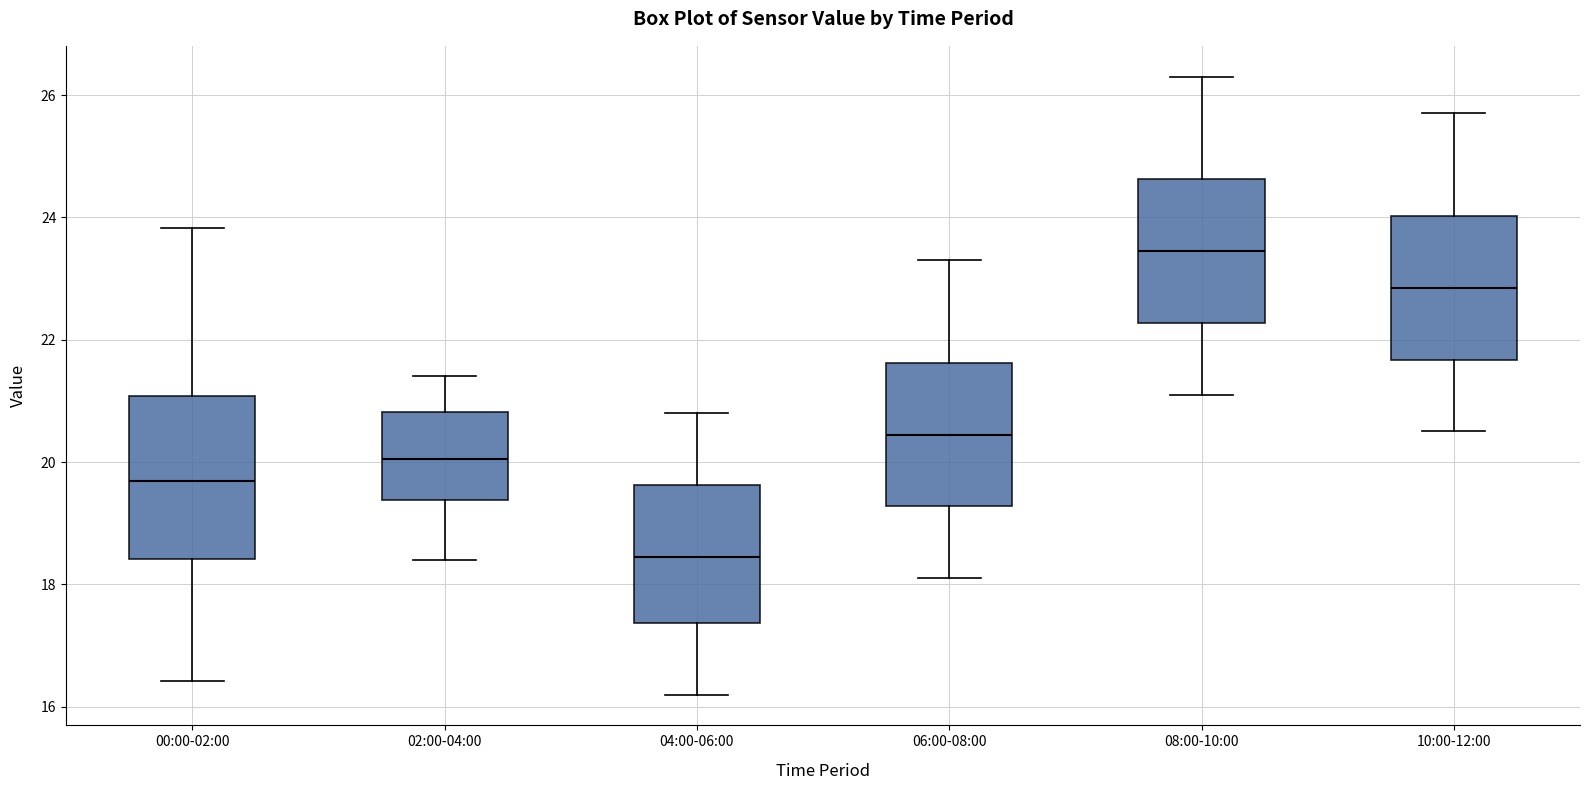

Reading left to right, transcribe this box plot: for each box, give where its median line is, the range the box spans, and where its two whiskers end, as read against the y-axis. The values are not printed on the chart, so give them approximately, as read against the axis.

00:00-02:00: median 19.6, box 18.4 to 21.0, whiskers 16.4 to 23.8
02:00-04:00: median 20.0, box 19.4 to 20.8, whiskers 18.4 to 21.4
04:00-06:00: median 18.4, box 17.4 to 19.6, whiskers 16.2 to 20.8
06:00-08:00: median 20.4, box 19.2 to 21.6, whiskers 18.2 to 23.4
08:00-10:00: median 23.4, box 22.2 to 24.6, whiskers 21.2 to 26.4
10:00-12:00: median 22.8, box 21.6 to 24.0, whiskers 20.6 to 25.8